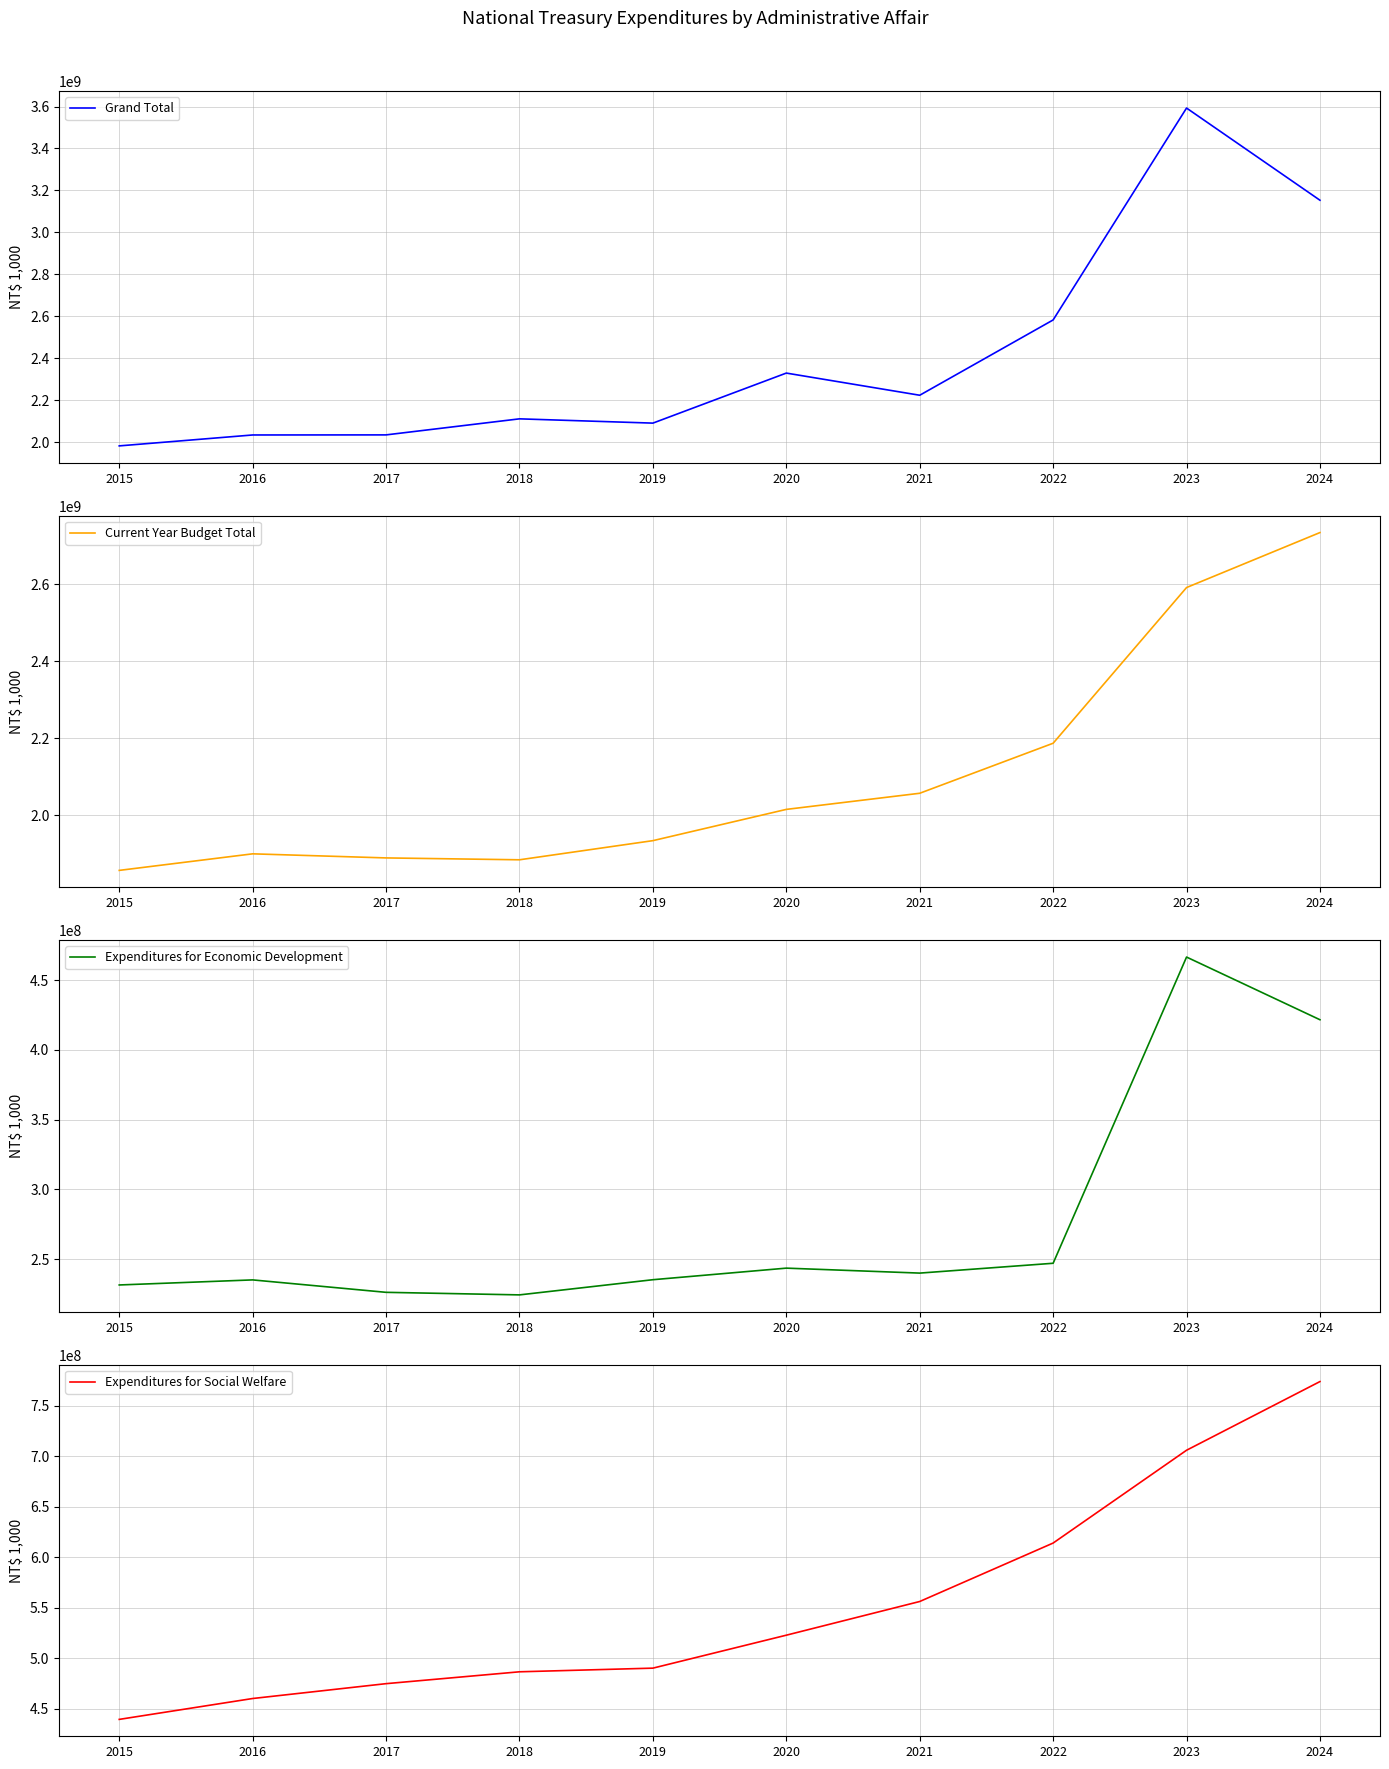

True or false: Current Year Budget Total and Expenditures for Economic Development cross at least once.

False